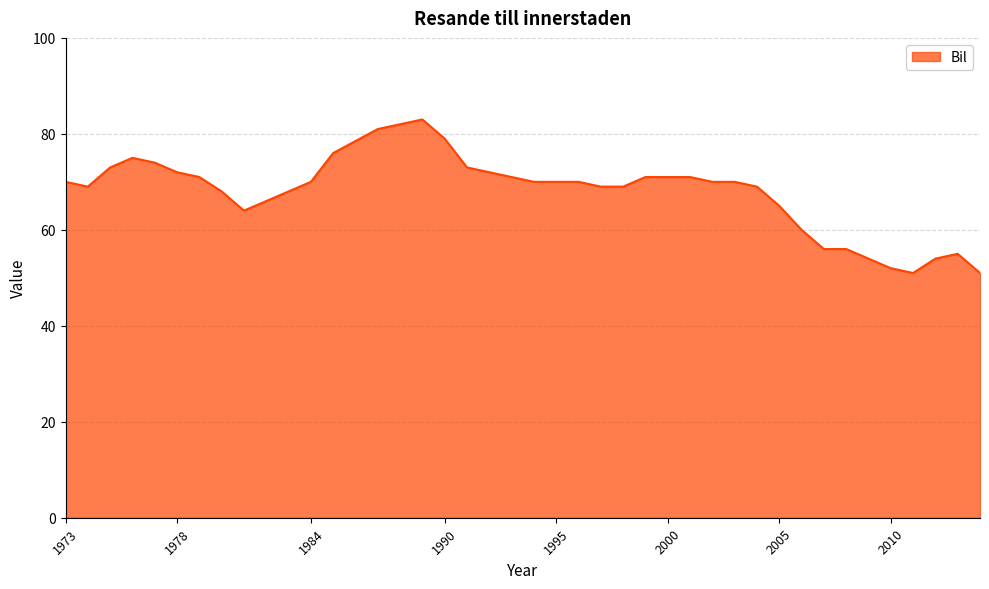

What is the smallest value displayed?

51